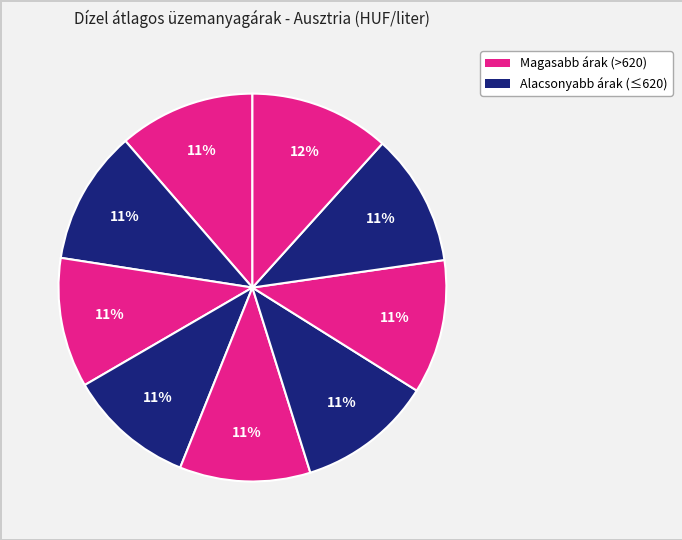

To the nearest percent, what is the difference between the largest and smallest slice percentages?

1%